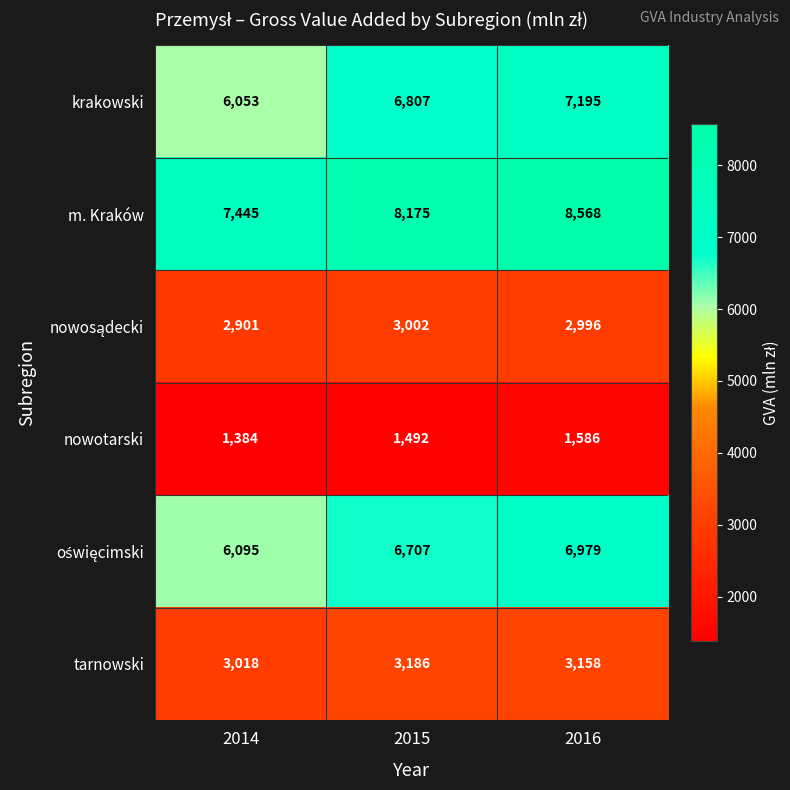

List the labels in order of nowotarski value, largest first.

2016, 2015, 2014